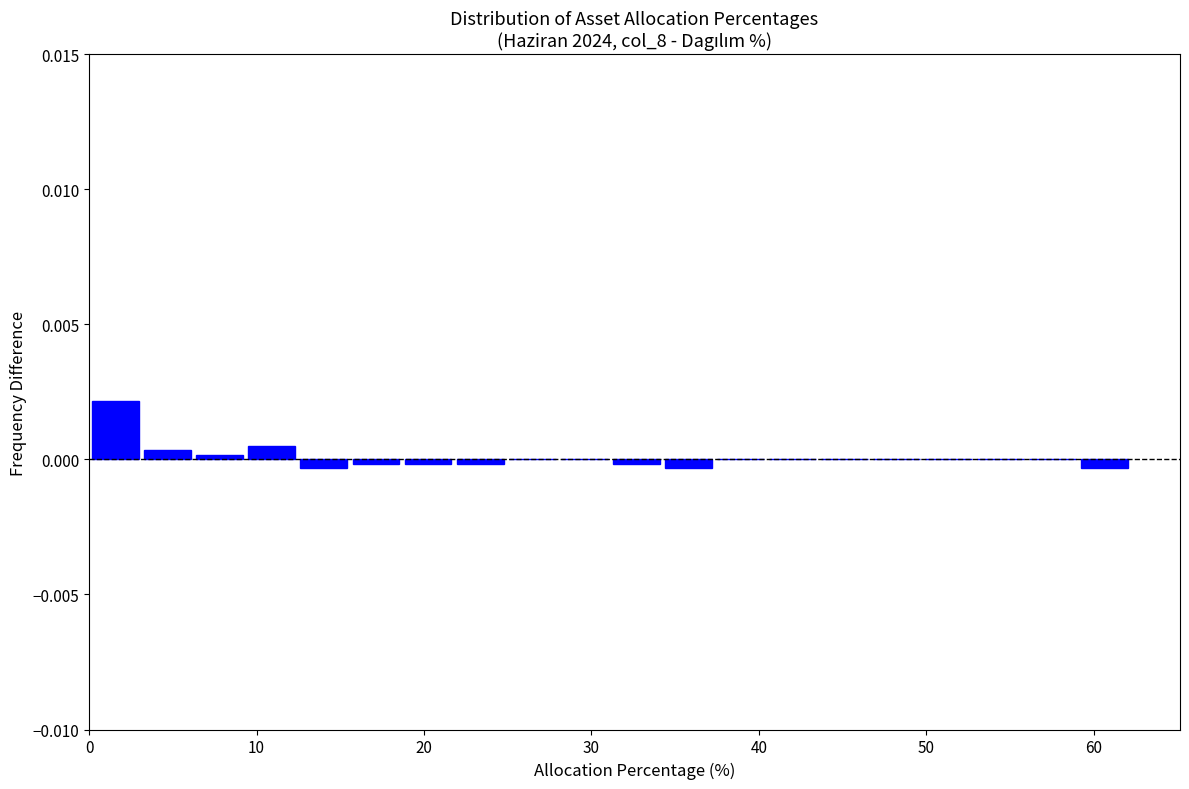

Around what value on the x-axis is the tallest bar? Give the approximate position of its centre, as read against the axis.

2